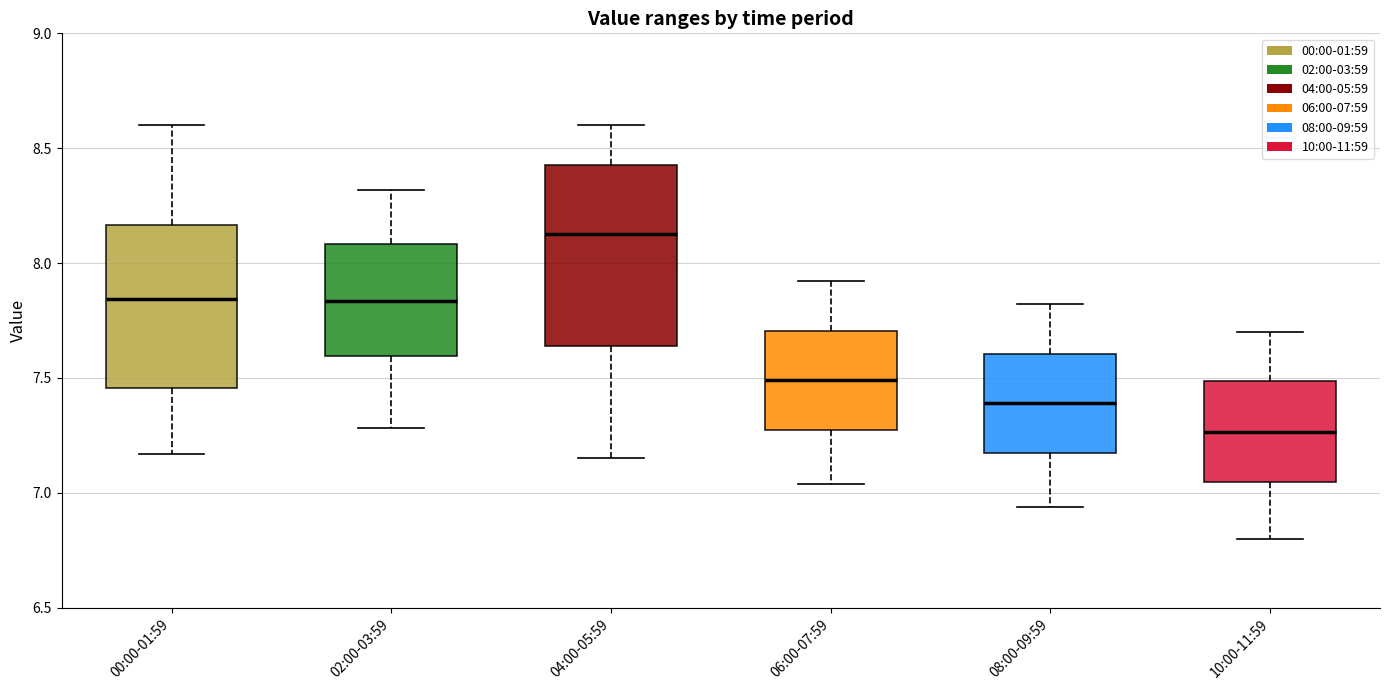

Reading left to right, read every box against the y-axis: the position of its median line, the range the box covers, and the ends of its whiskers. The values are not printed on the chart, so give them approximately, as read against the axis.

00:00-01:59: median 7.85, box 7.45 to 8.15, whiskers 7.15 to 8.60
02:00-03:59: median 7.85, box 7.60 to 8.10, whiskers 7.30 to 8.30
04:00-05:59: median 8.15, box 7.65 to 8.45, whiskers 7.15 to 8.60
06:00-07:59: median 7.50, box 7.25 to 7.70, whiskers 7.05 to 7.90
08:00-09:59: median 7.40, box 7.15 to 7.60, whiskers 6.95 to 7.80
10:00-11:59: median 7.25, box 7.05 to 7.50, whiskers 6.80 to 7.70